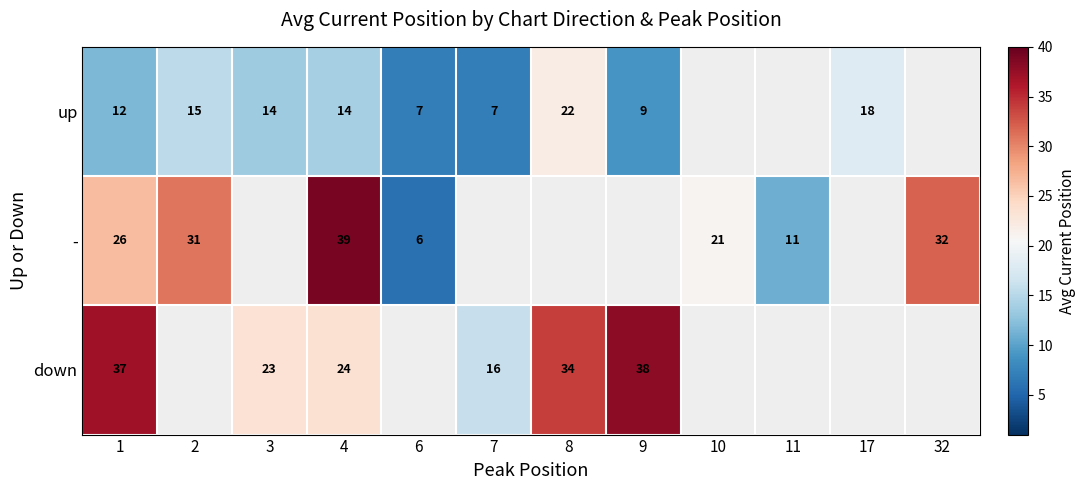

How many data points does each series have?

12